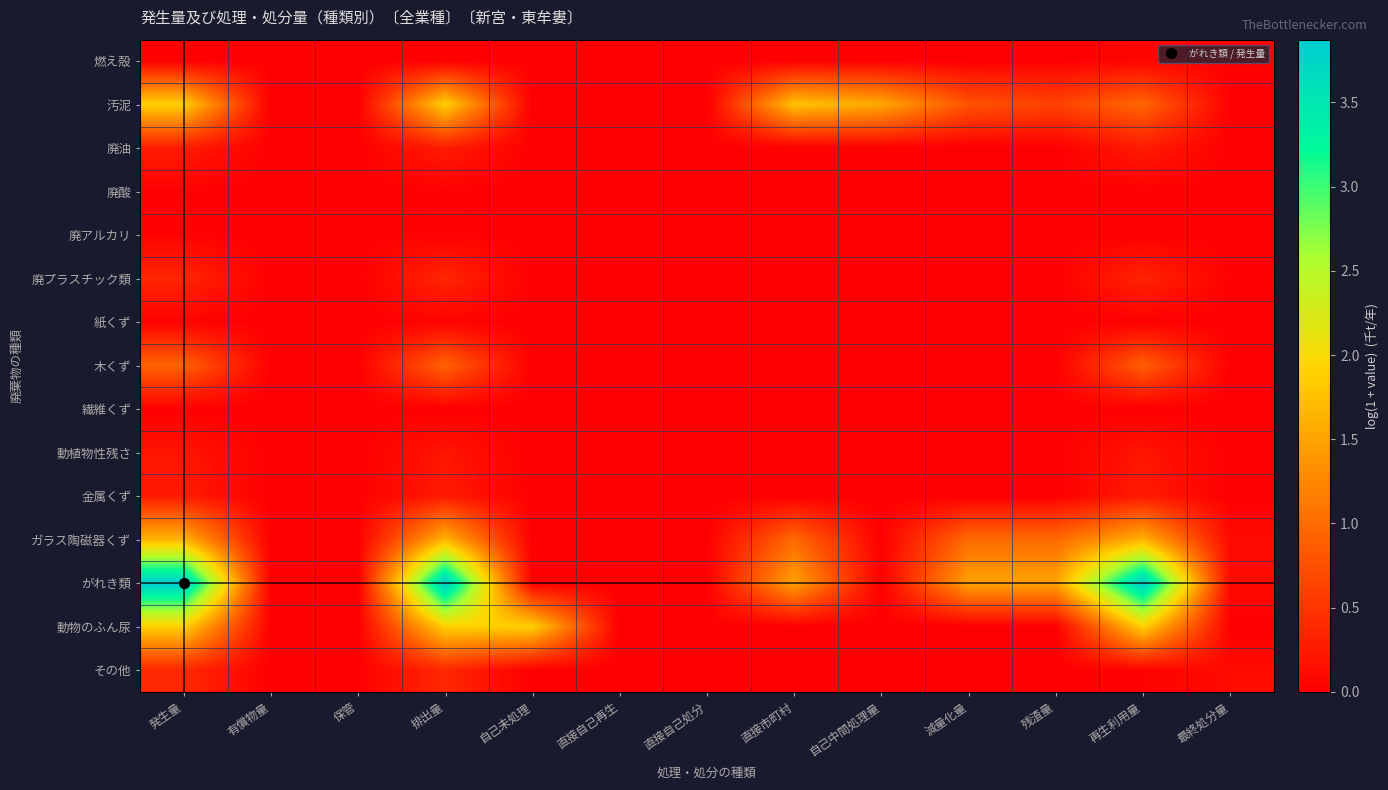

How many categories are shown in the chart?

13